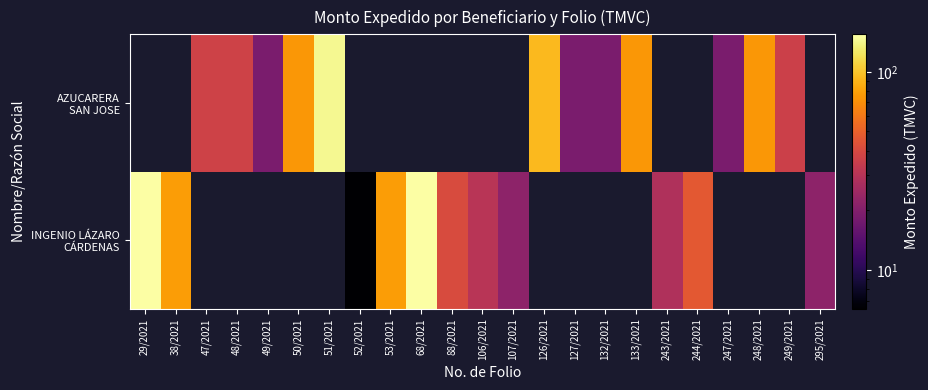

How many data points does each series have?

23